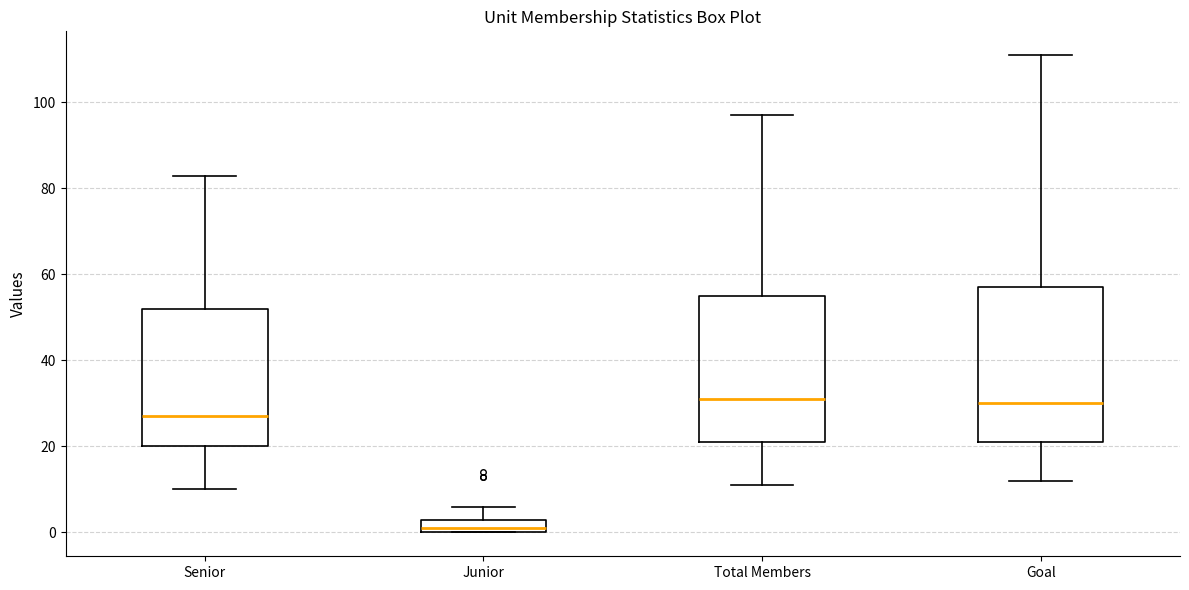

Reading left to right, transcribe this box plot: for each box, give where its median line is, the range the box spans, and where its two whiskers end, as read against the y-axis. The values are not printed on the chart, so give them approximately, as read against the axis.

Senior: median 28, box 20 to 52, whiskers 10 to 84
Junior: median 2, box 0 to 4, whiskers 0 to 6
Total Members: median 32, box 22 to 56, whiskers 12 to 98
Goal: median 30, box 22 to 58, whiskers 12 to 112